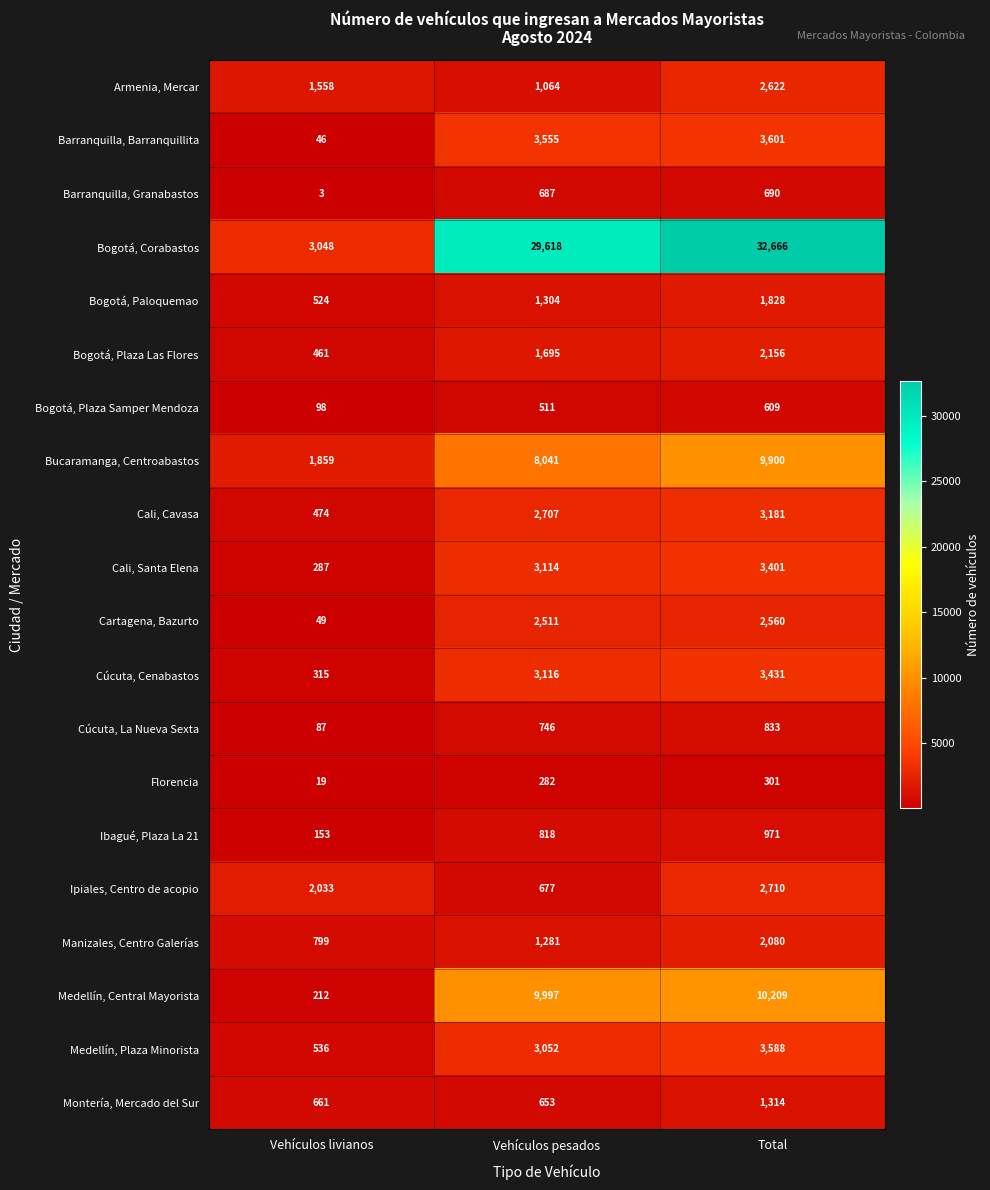

Which series changed the most between Vehículos livianos and Total?

Bogotá, Corabastos